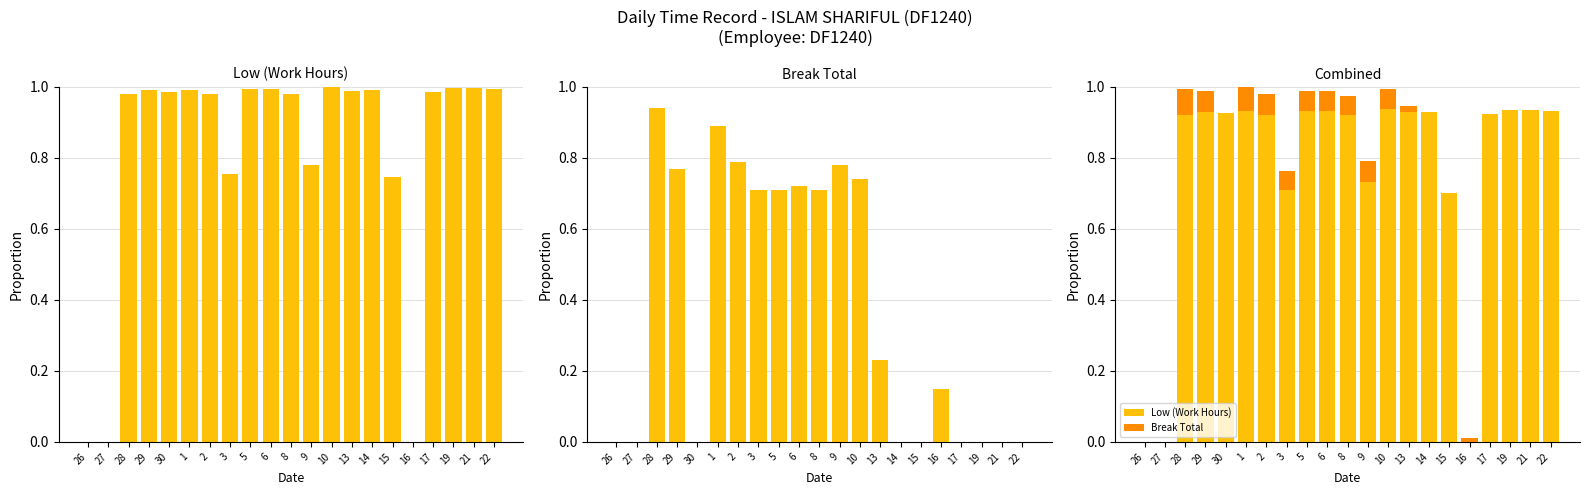

At which category is the sum across all series the highest?

1